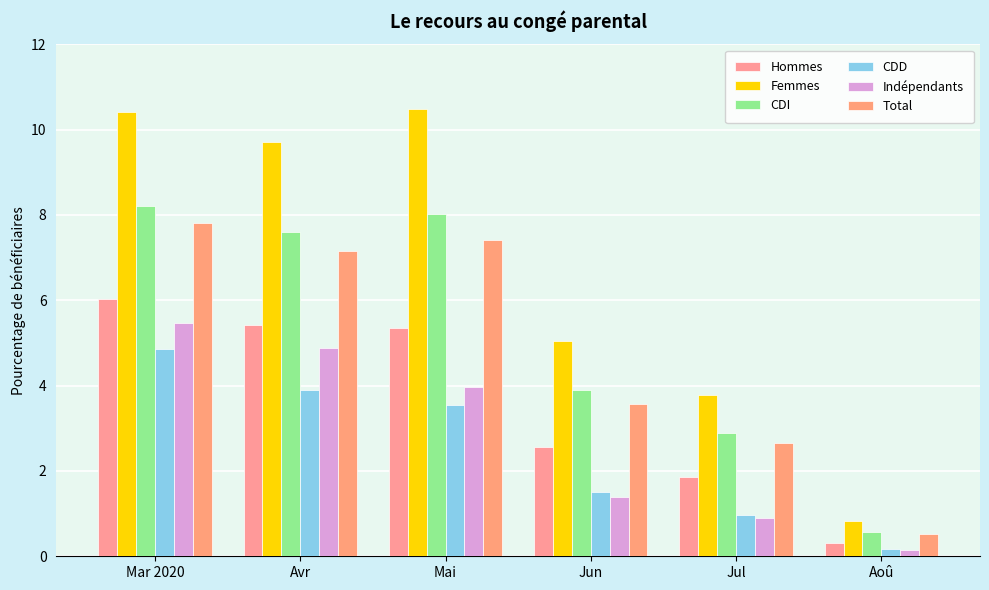

Rank the series by their maximum value, from lowest to highest.

CDD, Indépendants, Hommes, Total, CDI, Femmes